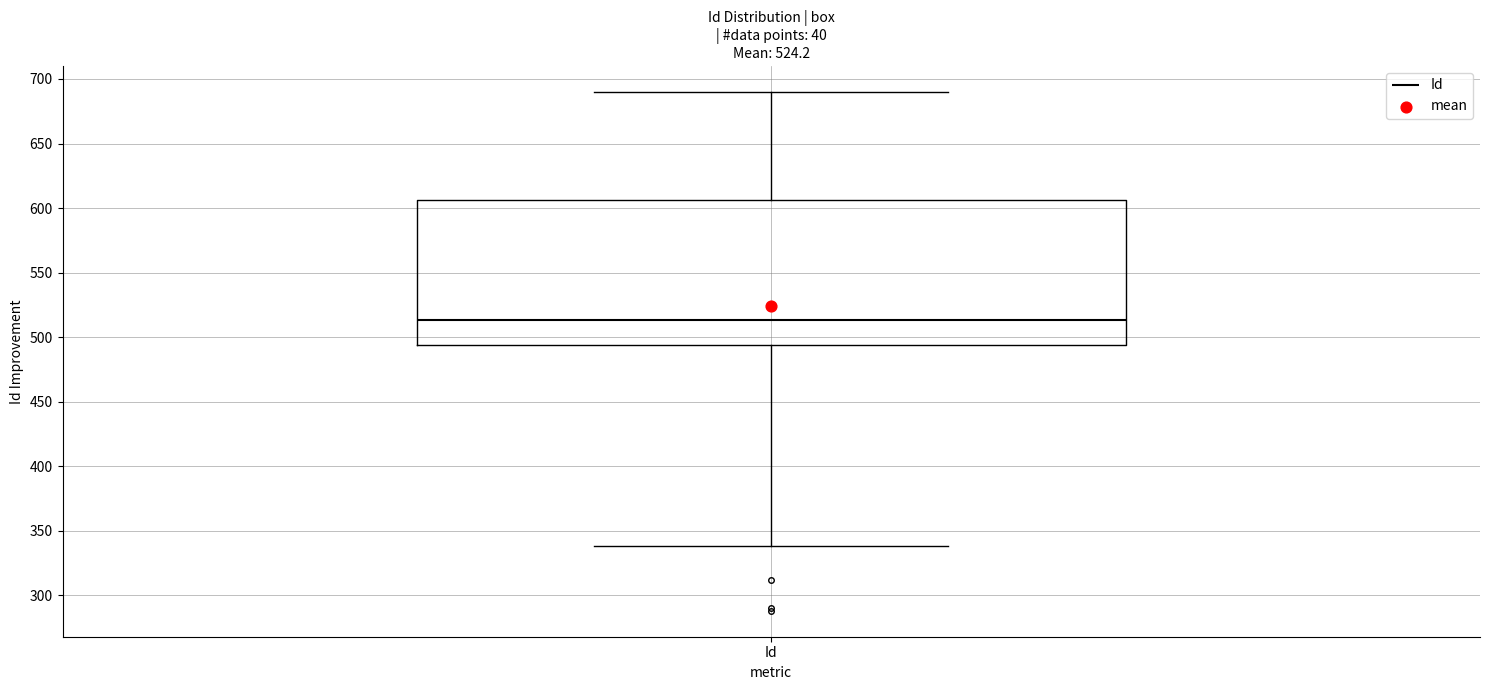

Where is the upper edge of the box for Id on the y-axis? The values are not printed on the chart, so give them approximately, as read against the axis.

605